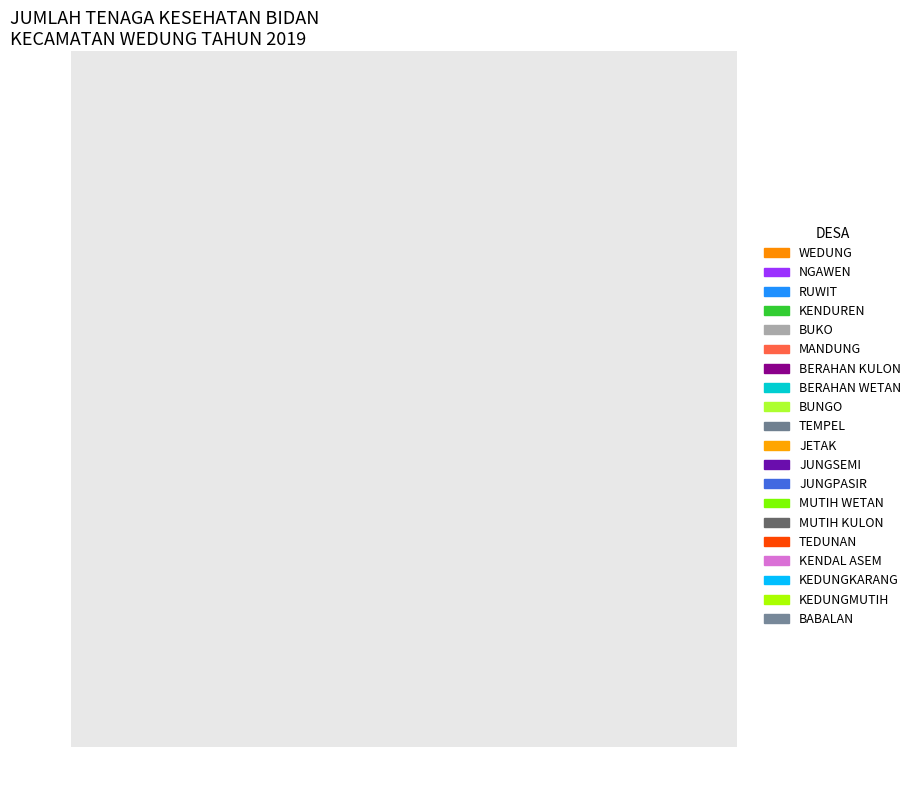

Do BUKO and JUNGSEMI together represent more than half of the pie?

No